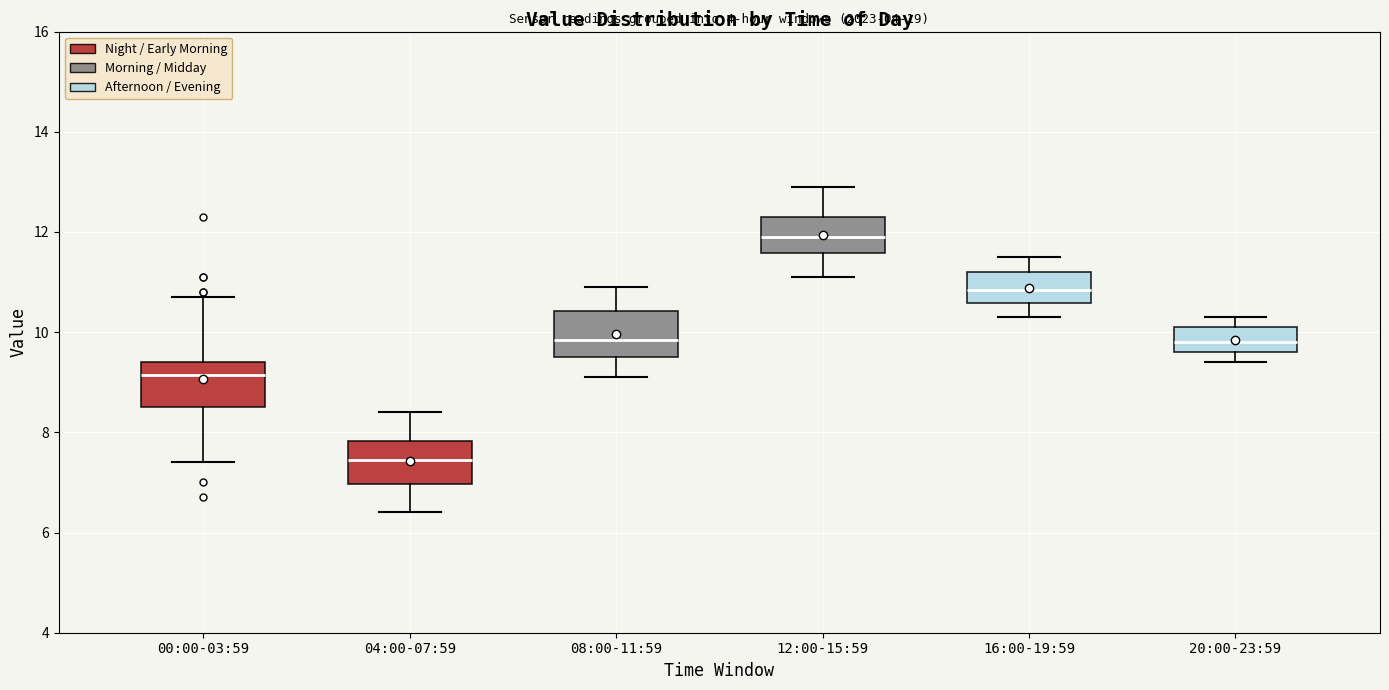

Reading left to right, read every box against the y-axis: the position of its median line, the range the box covers, and the ends of its whiskers. The values are not printed on the chart, so give them approximately, as read against the axis.

00:00-03:59: median 9.2, box 8.6 to 9.4, whiskers 7.4 to 10.8
04:00-07:59: median 7.4, box 7.0 to 7.8, whiskers 6.4 to 8.4
08:00-11:59: median 9.8, box 9.6 to 10.4, whiskers 9.2 to 11.0
12:00-15:59: median 12.0, box 11.6 to 12.4, whiskers 11.2 to 13.0
16:00-19:59: median 10.8, box 10.6 to 11.2, whiskers 10.4 to 11.6
20:00-23:59: median 9.8, box 9.6 to 10.2, whiskers 9.4 to 10.4